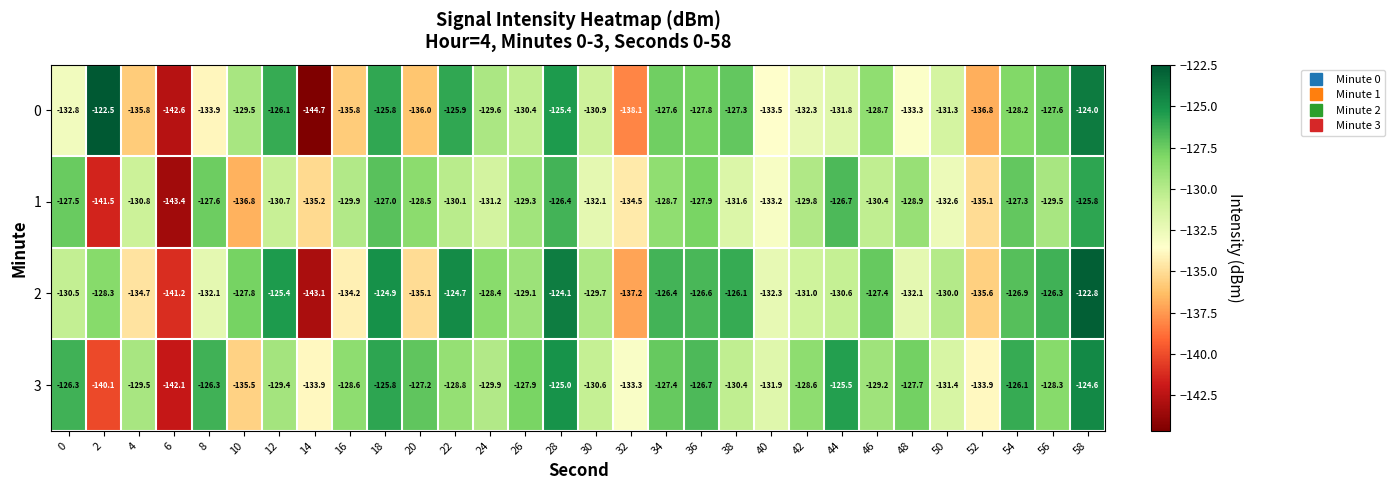

What is the average value of the 3 series?

-129.7